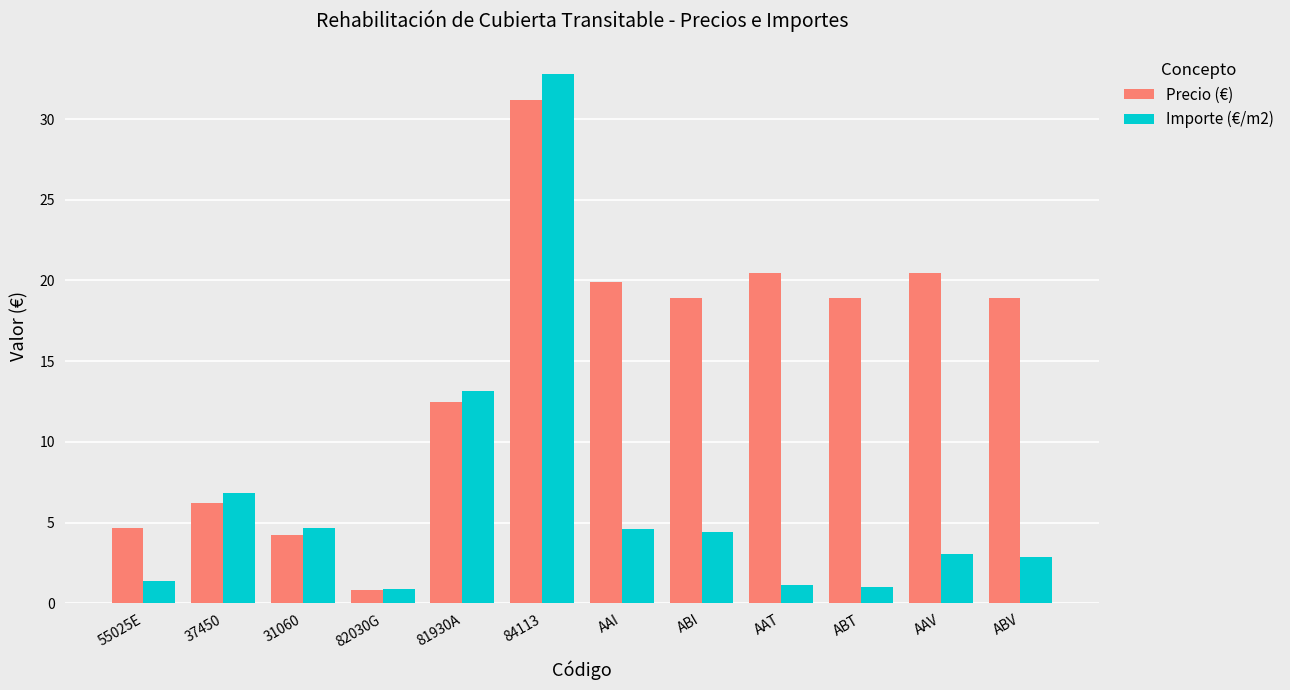

Rank the series by their maximum value, from highest to lowest.

Importe (€/m2), Precio (€)